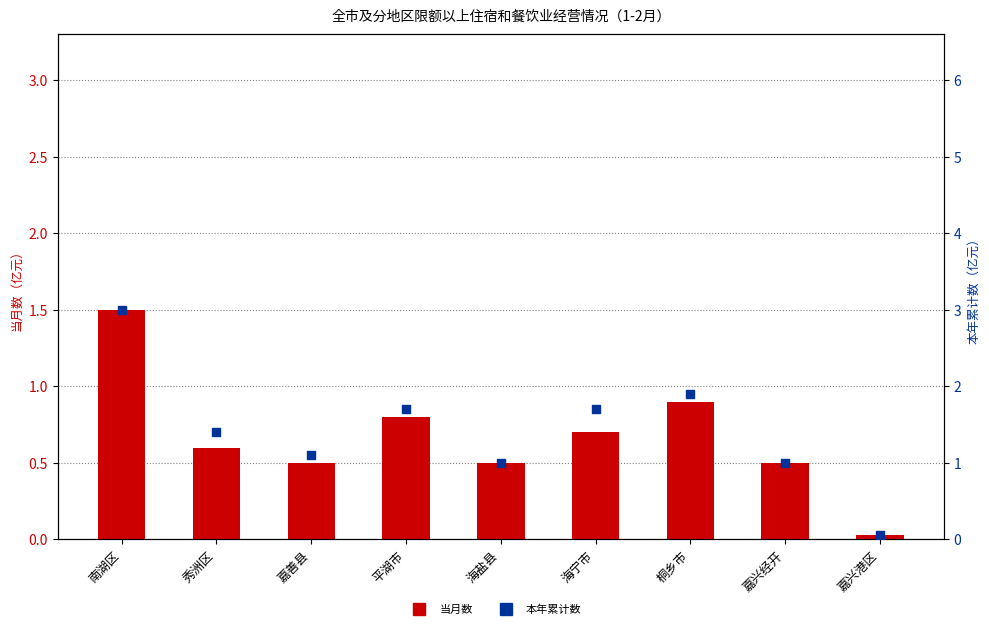

Which series reaches the maximum Y coordinate?

本年累计数